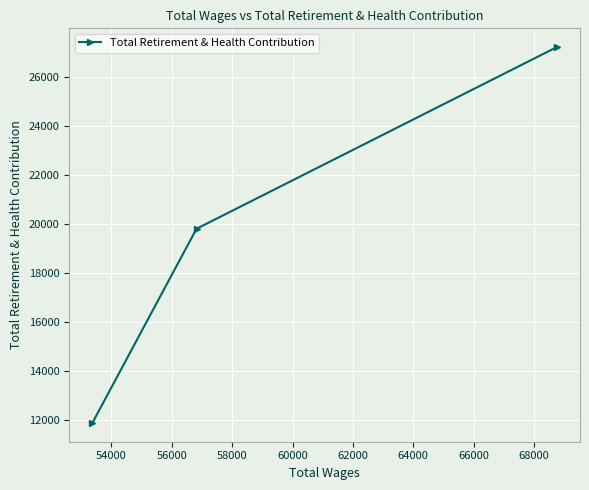

What is the sum of all values?

58943